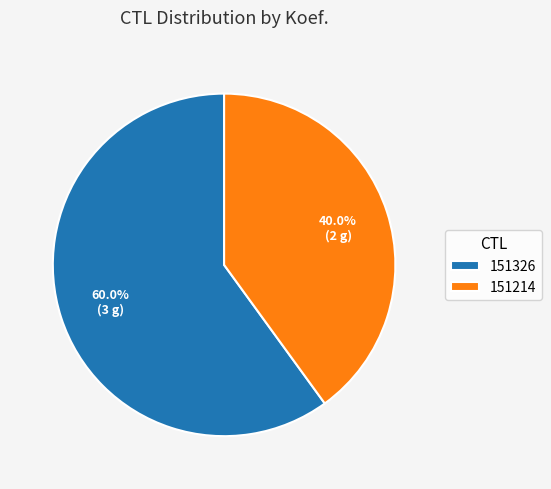

To the nearest percent, what is the difference between the 151326 and 151214 slice percentages?

20%